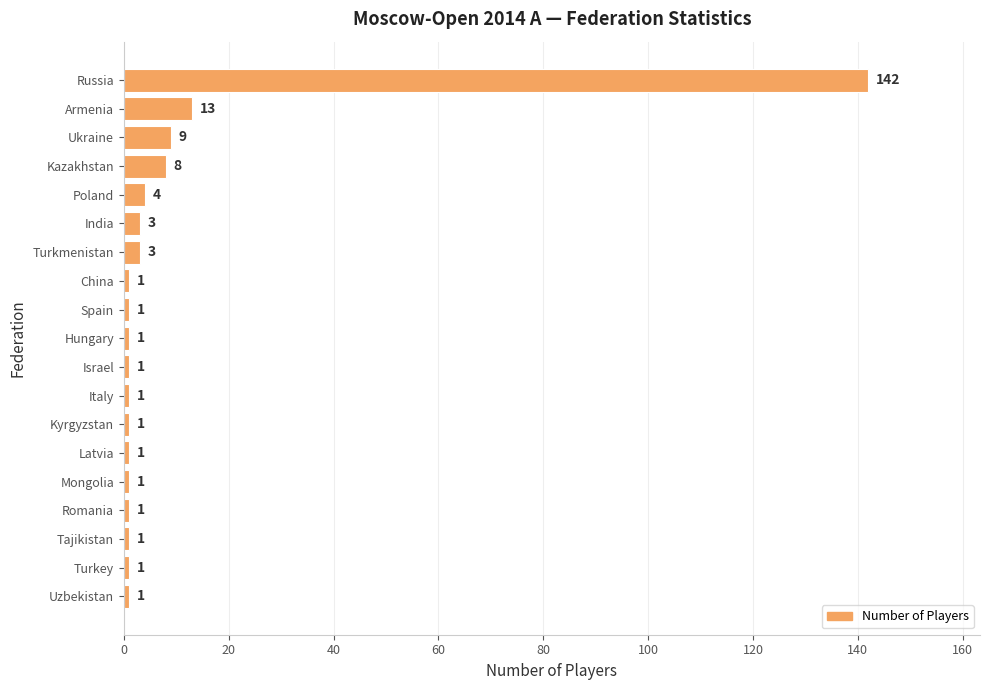

Between Turkmenistan and Israel, which is larger?

Turkmenistan